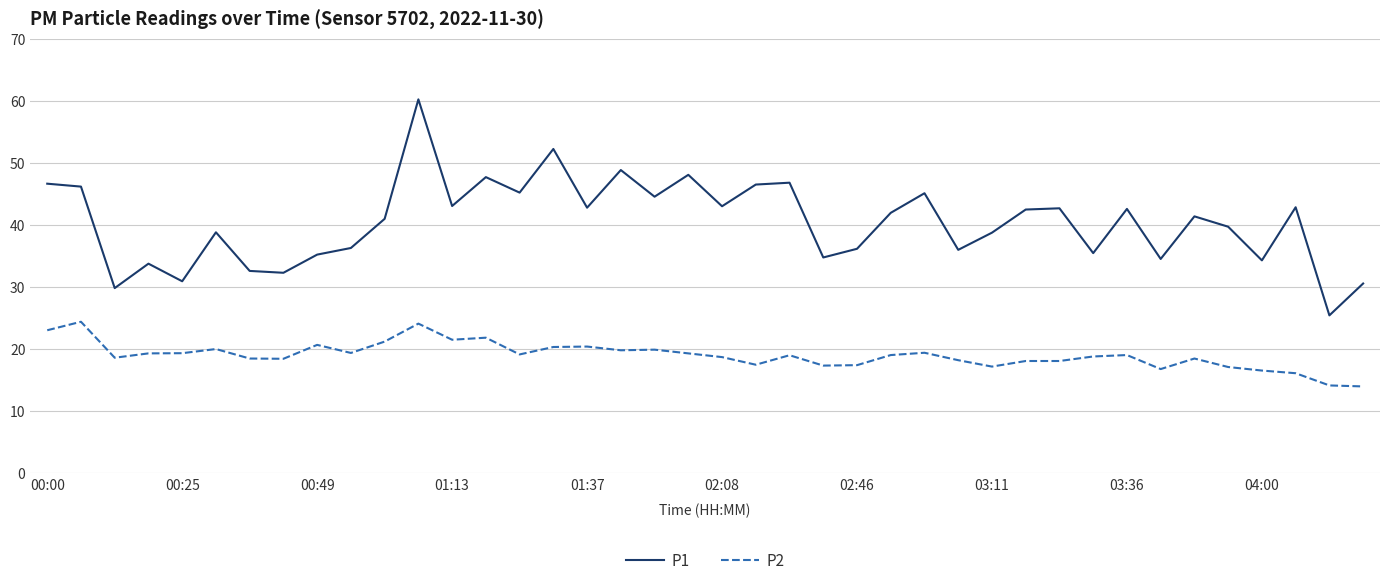

Is this an area chart (filled region under the line)?

No